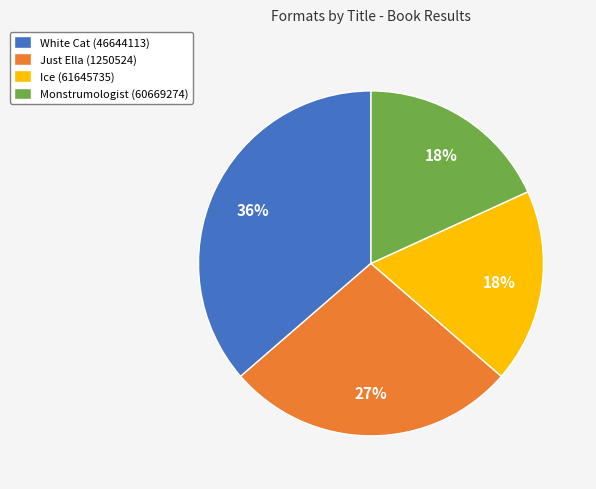

Does Ice (61645735) account for over 50% of the chart?

No